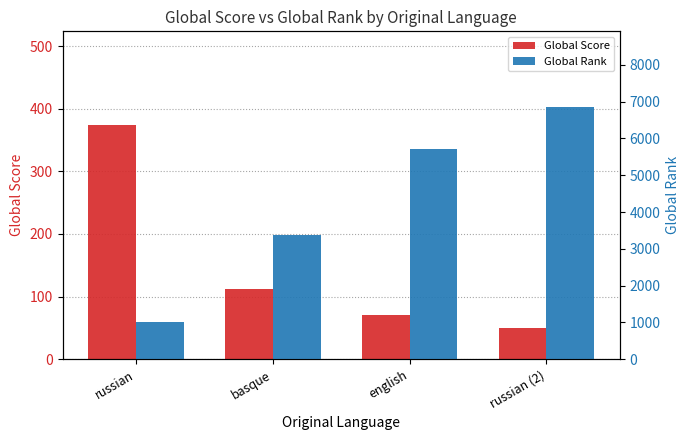

Which category has the lowest value in the Global Rank series?

russian